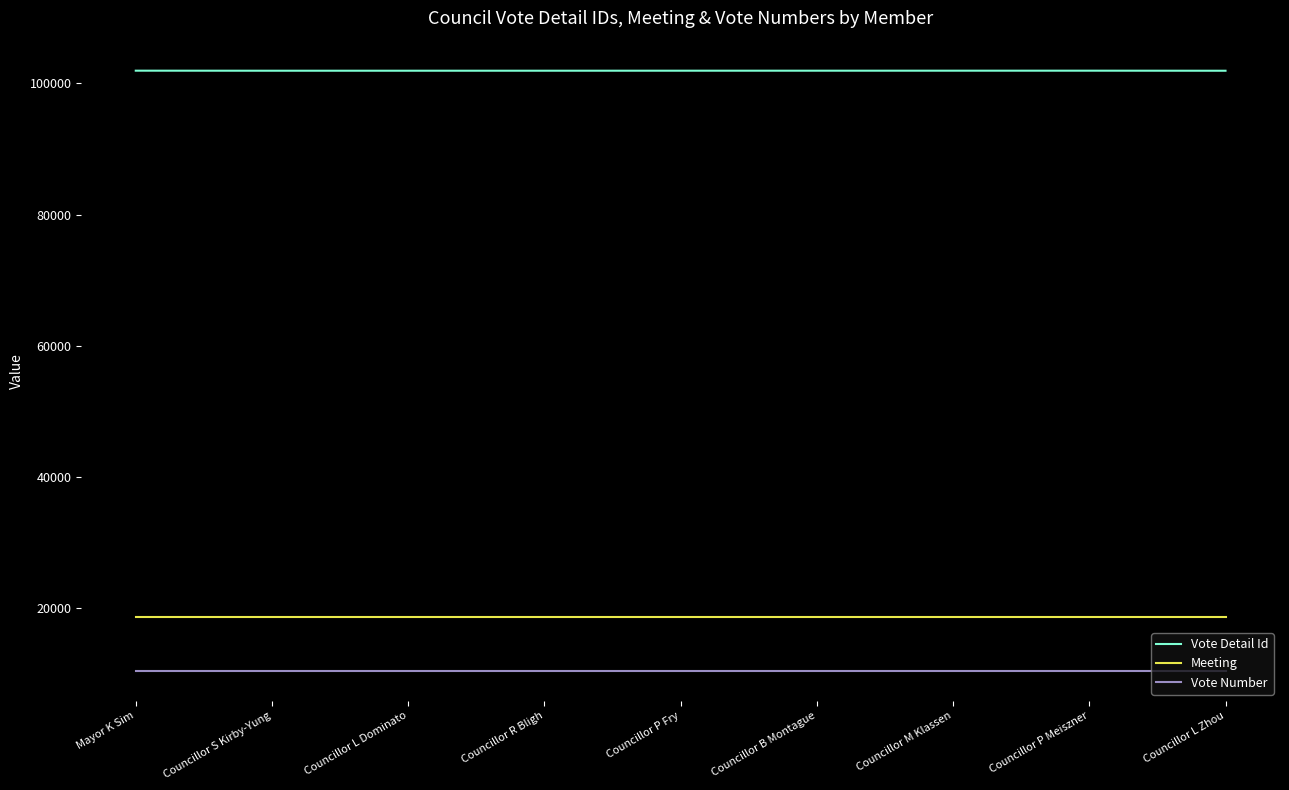

What is the difference between the highest and lowest values at Councillor M Klassen?

91445